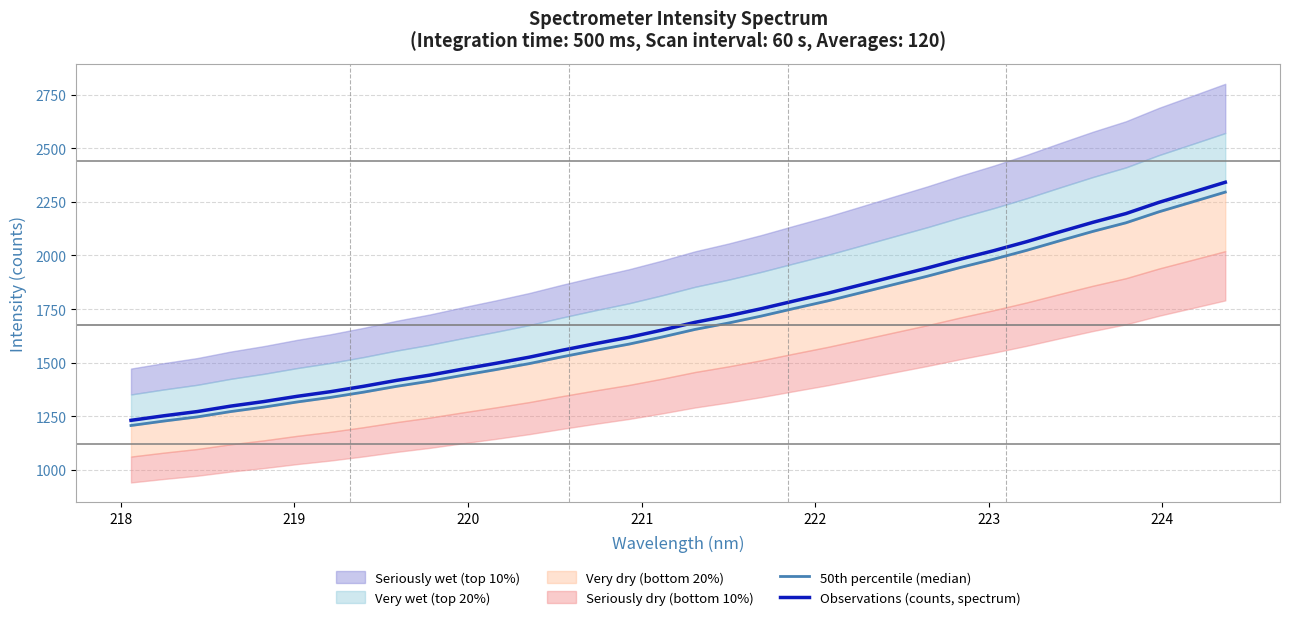

What is the value of the 50th percentile (median) point at the 8th from the left?

1362.6